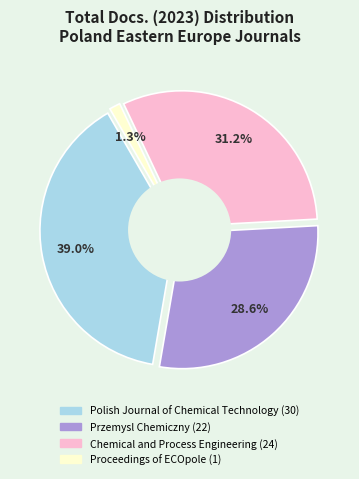

How many slices are in this pie chart?

4